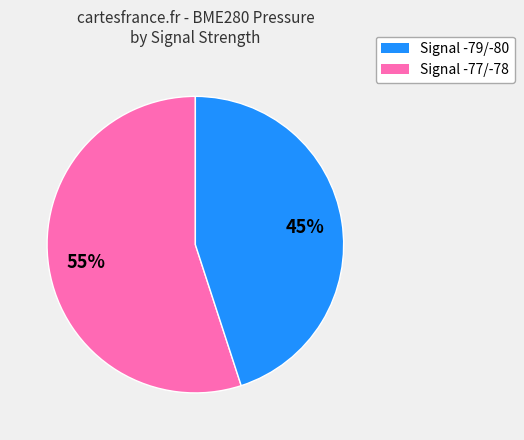

Is there any slice that represents more than half of the pie?

Yes